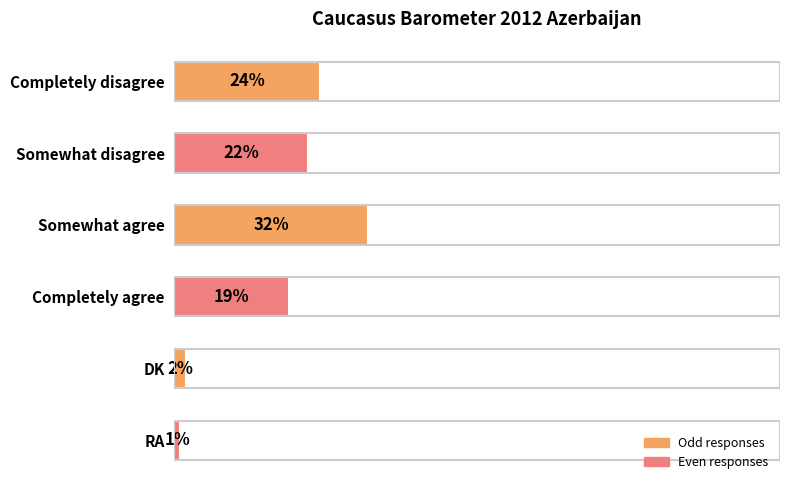

At which label is the value closest to 16?

Completely agree